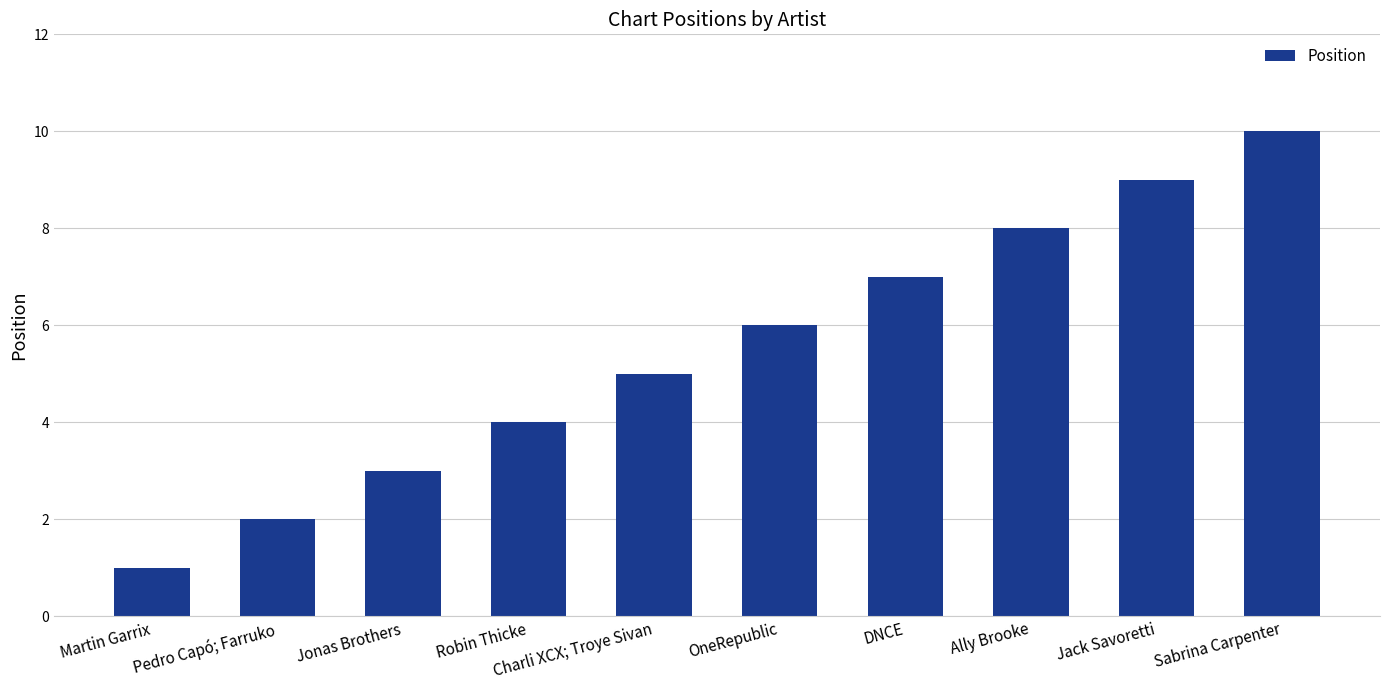

List the labels in order of value, smallest first.

Martin Garrix, Pedro Capó; Farruko, Jonas Brothers, Robin Thicke, Charli XCX; Troye Sivan, OneRepublic, DNCE, Ally Brooke, Jack Savoretti, Sabrina Carpenter